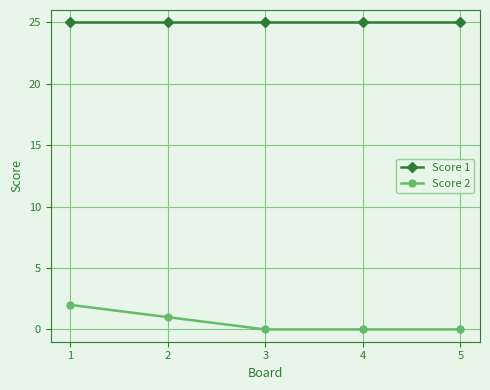

Rank the series by their maximum value, from lowest to highest.

Score 2, Score 1